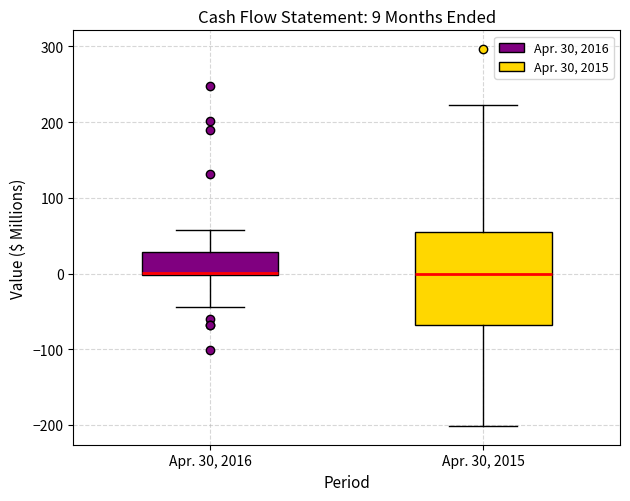

Which box is the tallest, from its lower edge to its upper edge?

Apr. 30, 2015